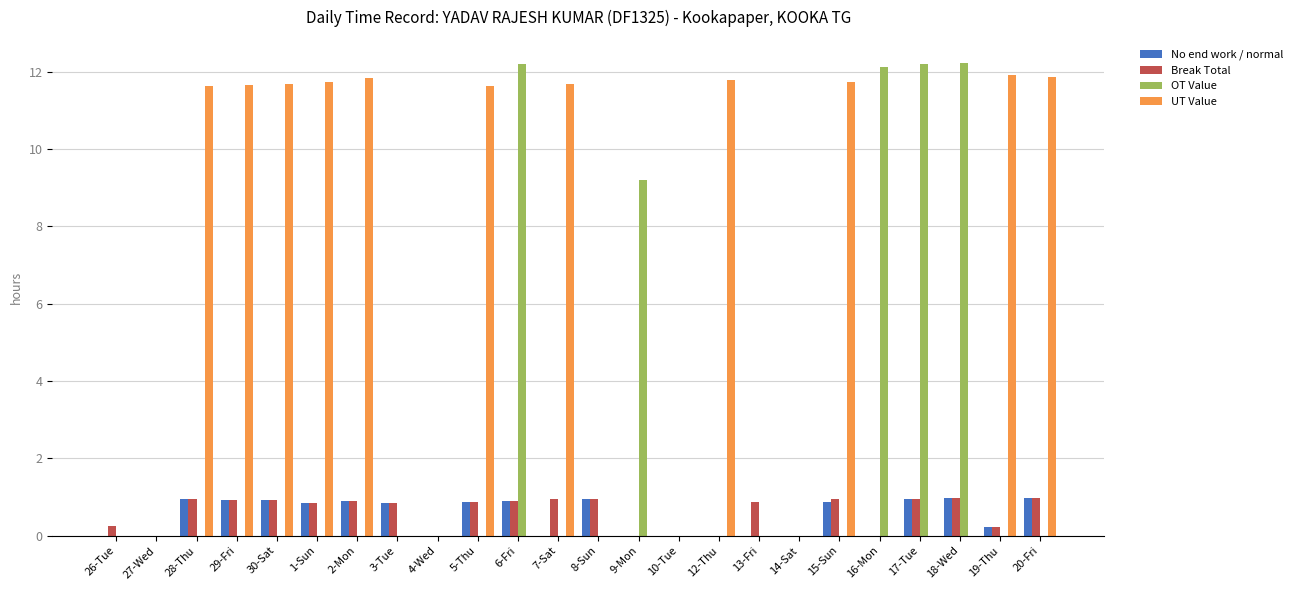

What is the total value across all series at 20-Fri?

13.8